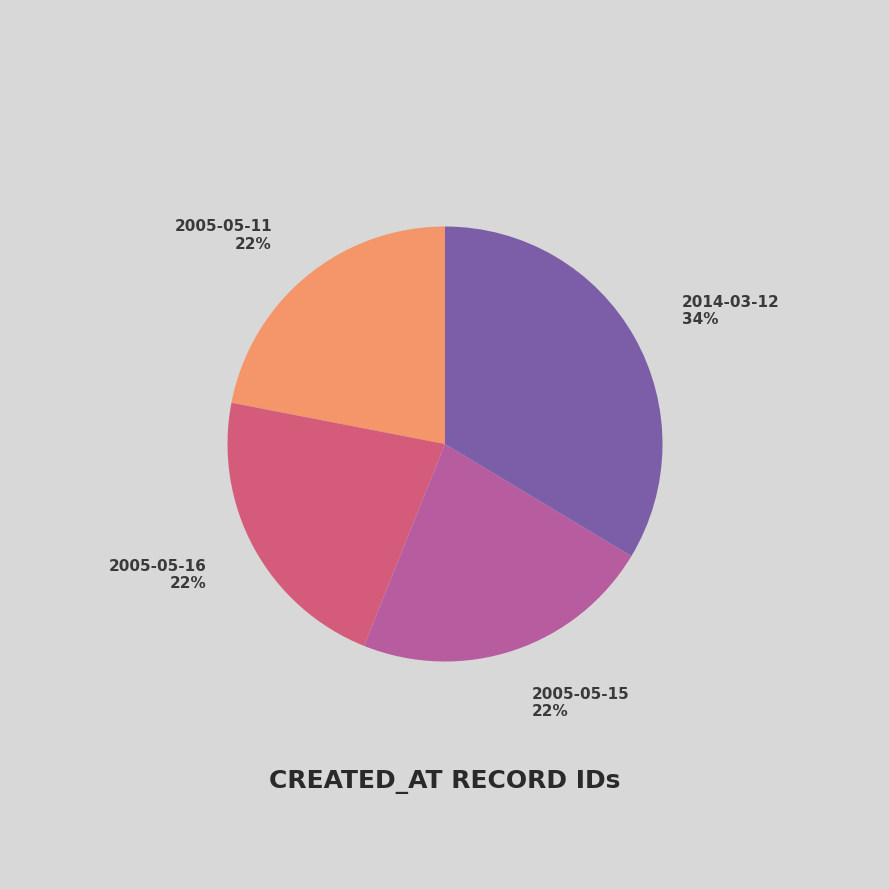

To the nearest percent, what is the difference between the largest and smallest slice percentages?

12%